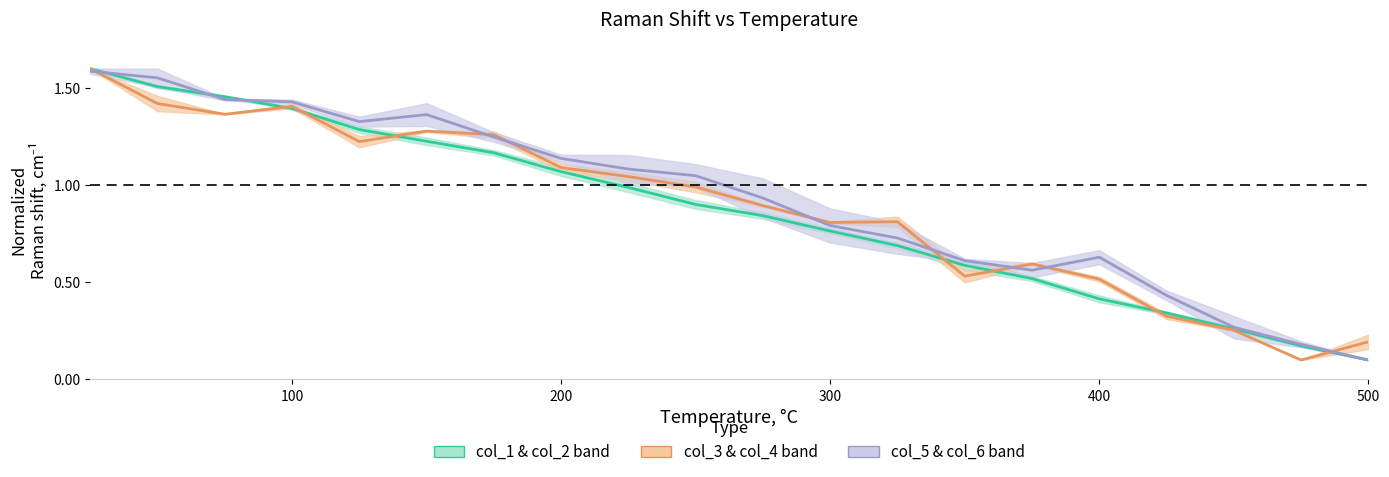

Reading right to left, extract all data points from this chart.

col_2: 0.1	0.2	0.3	0.3	0.4	0.5	0.6	0.7	0.8	0.8	0.9	1.0	1.1	1.2	1.2	1.3	1.4	1.5	1.5	1.6
col_4: 0.2	0.1	0.3	0.3	0.5	0.6	0.5	0.8	0.8	0.9	1.0	1.0	1.1	1.3	1.3	1.2	1.4	1.4	1.4	1.6
col_6: 0.1	0.2	0.3	0.4	0.6	0.6	0.6	0.7	0.8	0.9	1.0	1.1	1.1	1.2	1.4	1.3	1.4	1.4	1.6	1.6